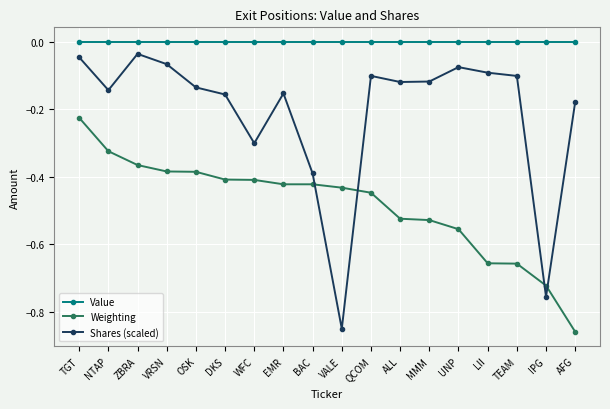

Does the chart display data point markers on the line(s)?

Yes